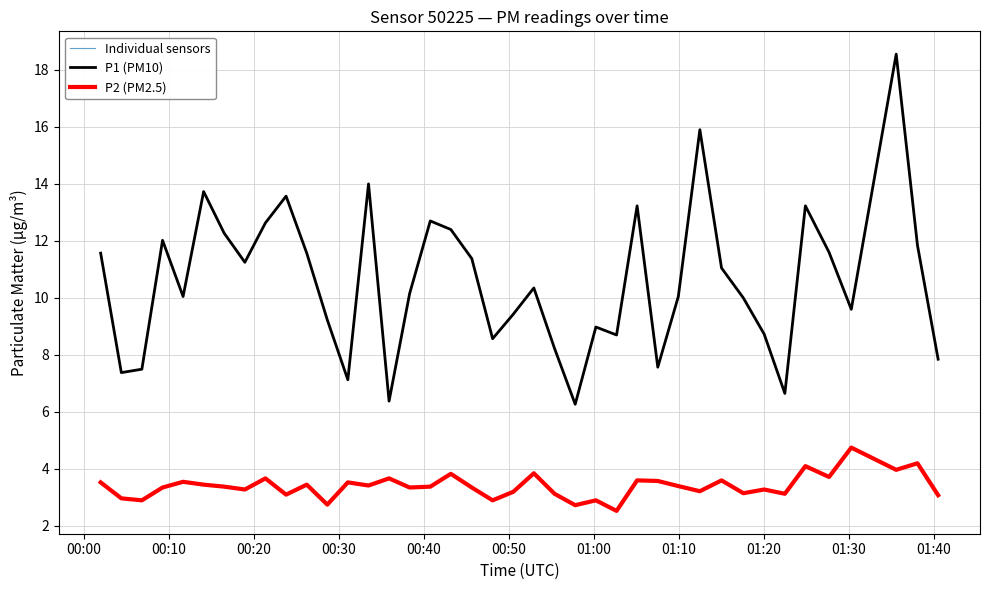

What is the value of the P1 point at the 31st from the left?

11.1